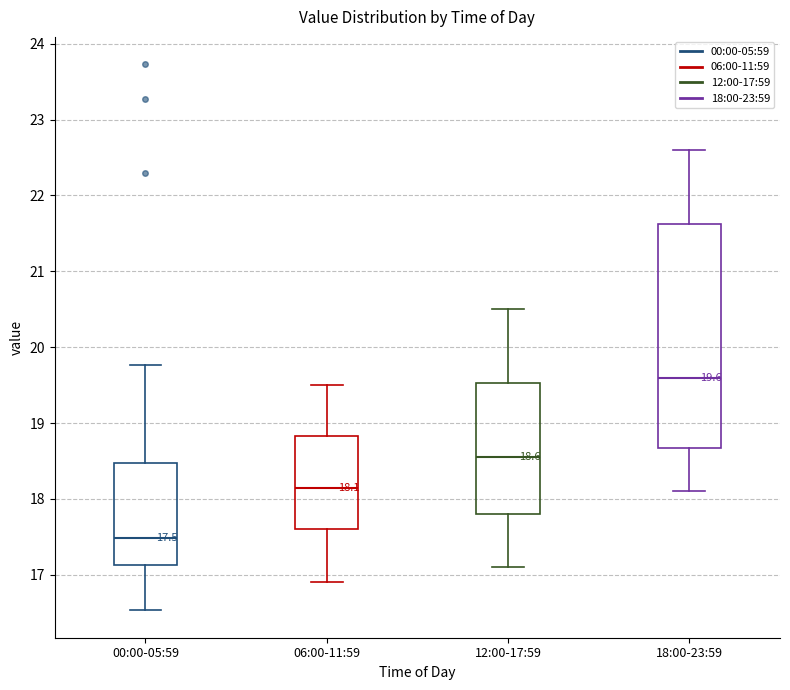

Comparing the boxes themselves (not the whiskers), which one is the tallest?

18:00-23:59